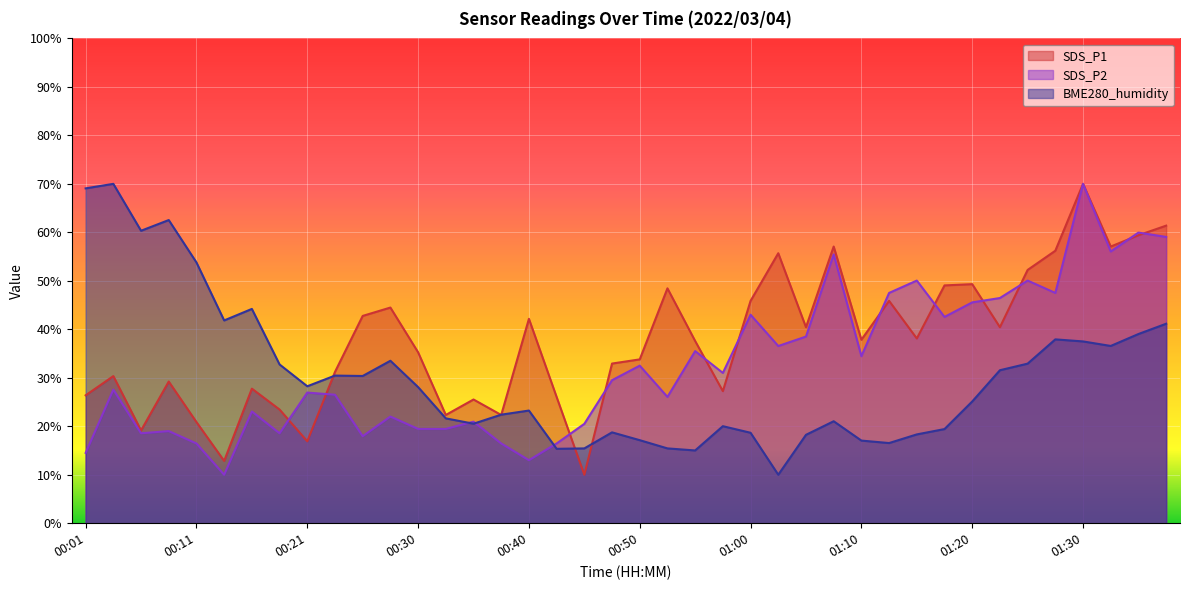

At which category does BME280_humidity reach its first local peak?

00:03